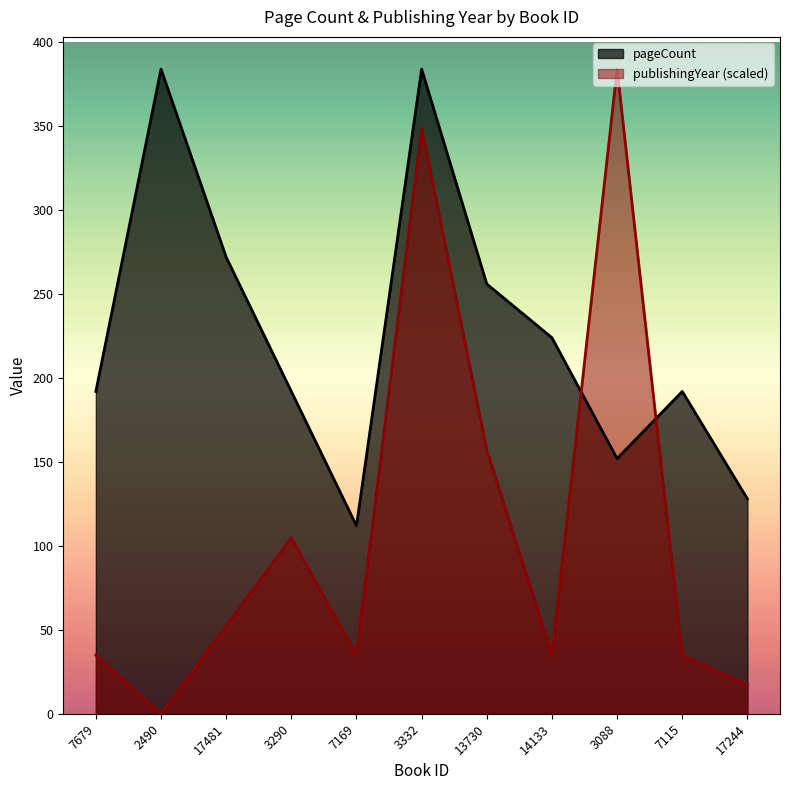

How many lines are shown in the chart?

2